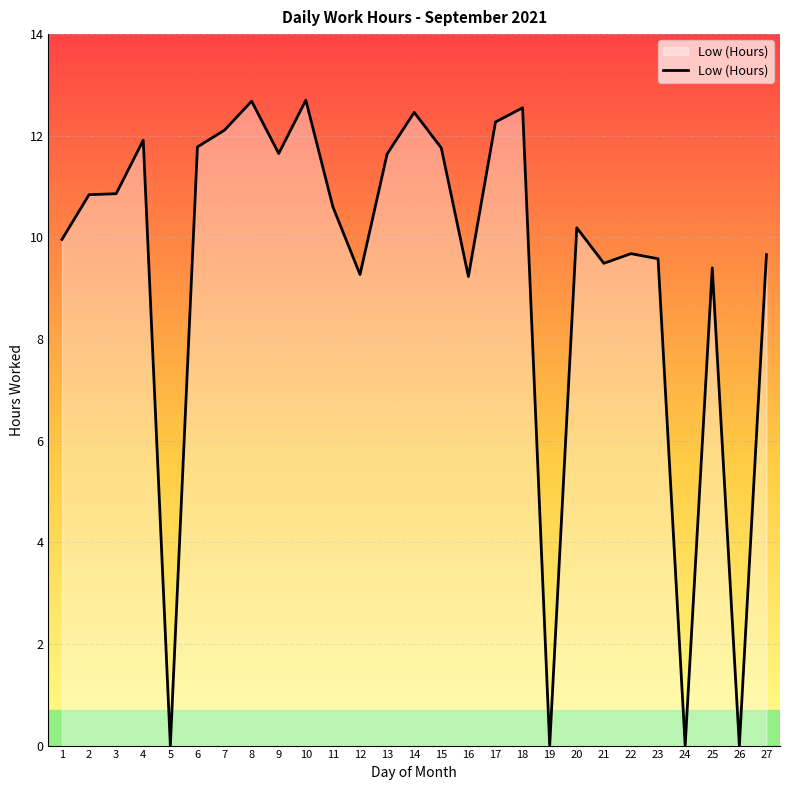

What is the difference between the maximum and minimum values?

12.7